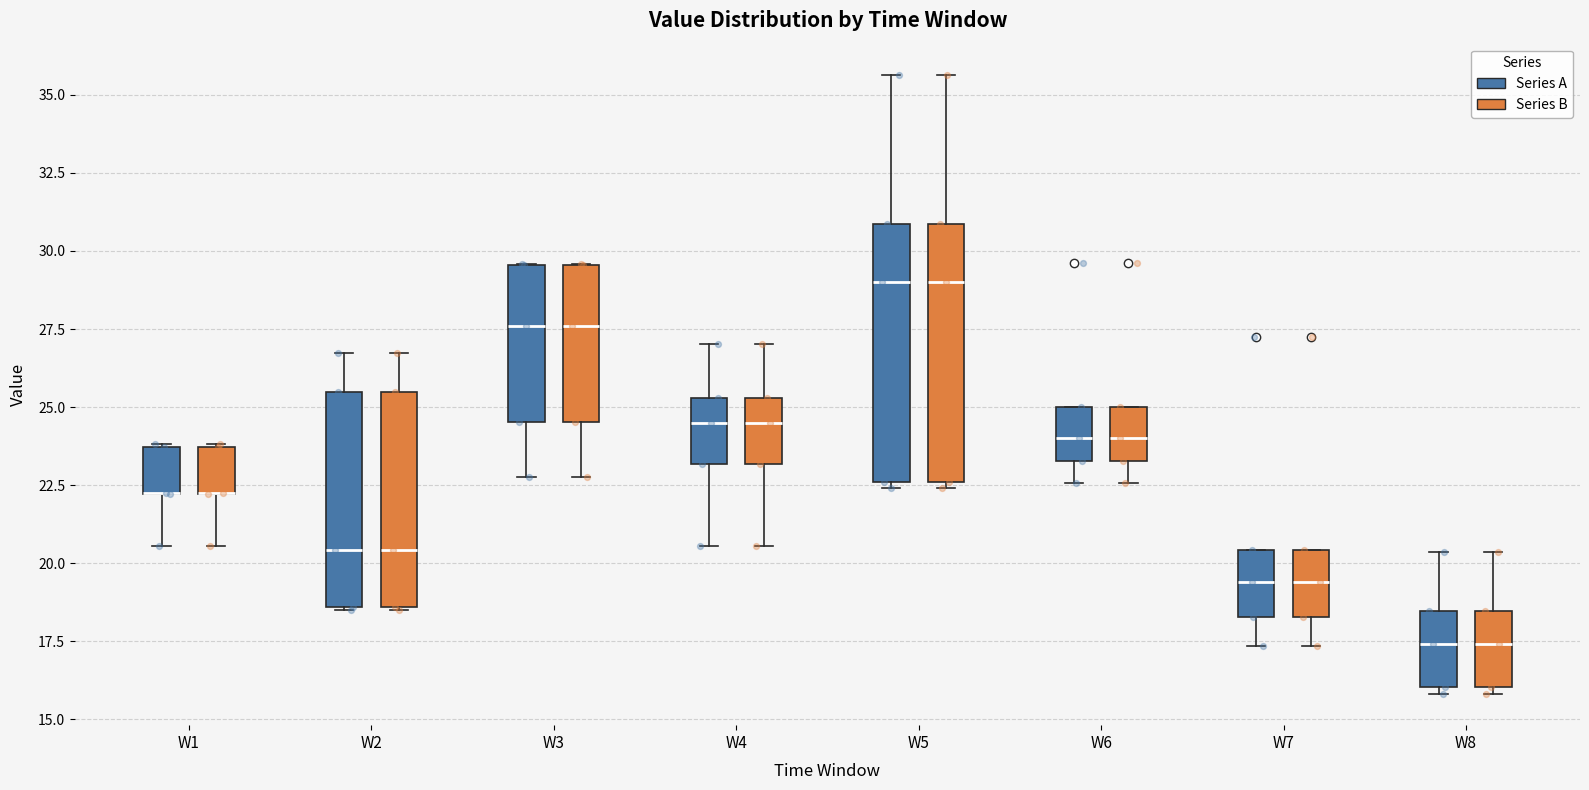

Reading left to right, read every box against the y-axis: the position of its median line, the range the box covers, and the ends of its whiskers. The values are not printed on the chart, so give them approximately, as read against the axis.

W1 (Series A): median 22.5 (drawn on the box's lower edge), box 22.0 to 23.5, whiskers 20.5 to 24.0
W1 (Series B): median 22.5 (drawn on the box's lower edge), box 22.0 to 23.5, whiskers 20.5 to 24.0
W2 (Series A): median 20.5, box 18.5 to 25.5, whiskers 18.5 to 26.5
W2 (Series B): median 20.5, box 18.5 to 25.5, whiskers 18.5 to 26.5
W3 (Series A): median 27.5, box 24.5 to 29.5, whiskers 23.0 to 29.5
W3 (Series B): median 27.5, box 24.5 to 29.5, whiskers 23.0 to 29.5
W4 (Series A): median 24.5, box 23.0 to 25.5, whiskers 20.5 to 27.0
W4 (Series B): median 24.5, box 23.0 to 25.5, whiskers 20.5 to 27.0
W5 (Series A): median 29.0, box 22.5 to 31.0, whiskers 22.5 (just below the box's lower edge) to 35.5
W5 (Series B): median 29.0, box 22.5 to 31.0, whiskers 22.5 (just below the box's lower edge) to 35.5
W6 (Series A): median 24.0, box 23.5 to 25.0, whiskers 22.5 to 25.0
W6 (Series B): median 24.0, box 23.5 to 25.0, whiskers 22.5 to 25.0
W7 (Series A): median 19.5, box 18.5 to 20.5, whiskers 17.5 to 20.5
W7 (Series B): median 19.5, box 18.5 to 20.5, whiskers 17.5 to 20.5
W8 (Series A): median 17.5, box 16.0 to 18.5, whiskers 16.0 (just below the box's lower edge) to 20.5
W8 (Series B): median 17.5, box 16.0 to 18.5, whiskers 16.0 (just below the box's lower edge) to 20.5